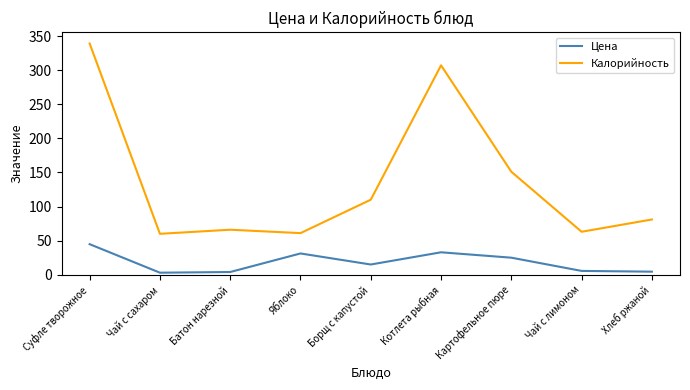

True or false: Калорийность has more than 0 interior local peaks.

True